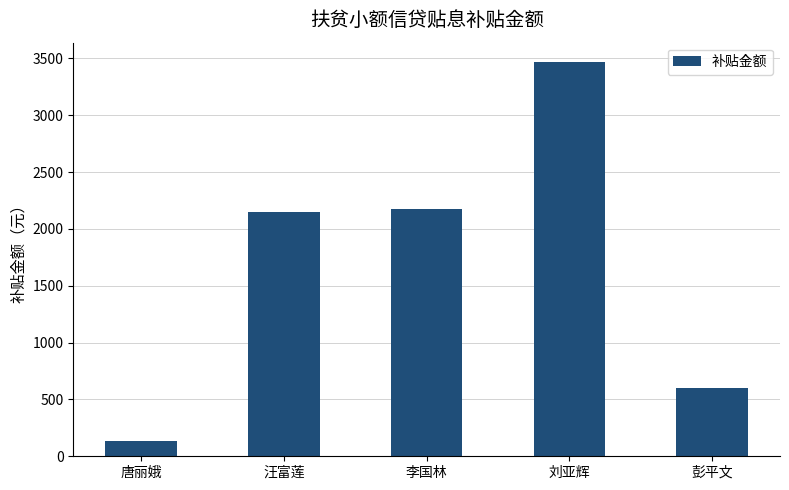

Reading left to right, list all the values displayed in this chart.

唐丽娥=130.7	汪富莲=2150.3	李国林=2174.0	刘亚辉=3465.0	彭平文=600.6